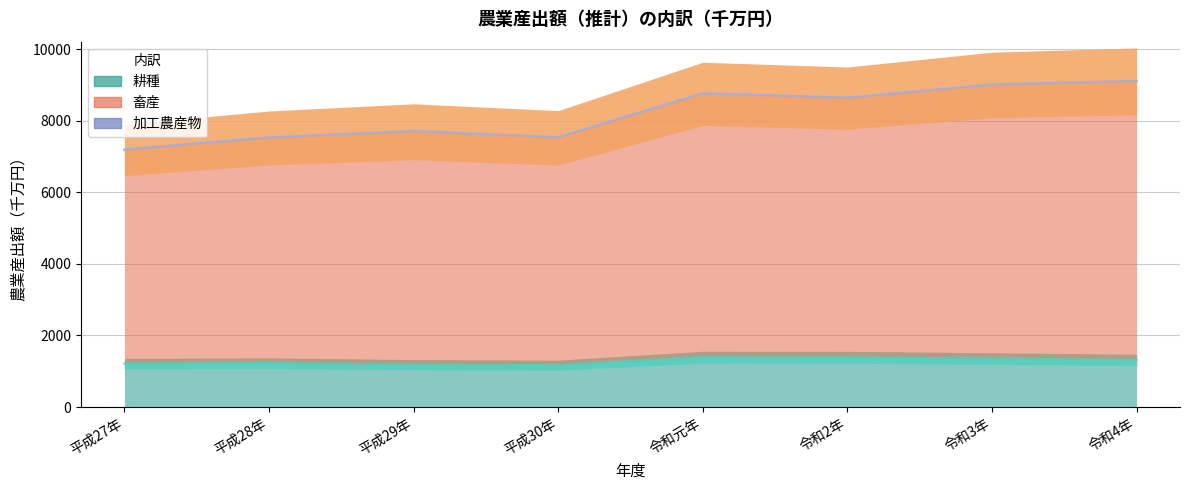

What is the difference between the highest and lowest values at 令和4年?

7797